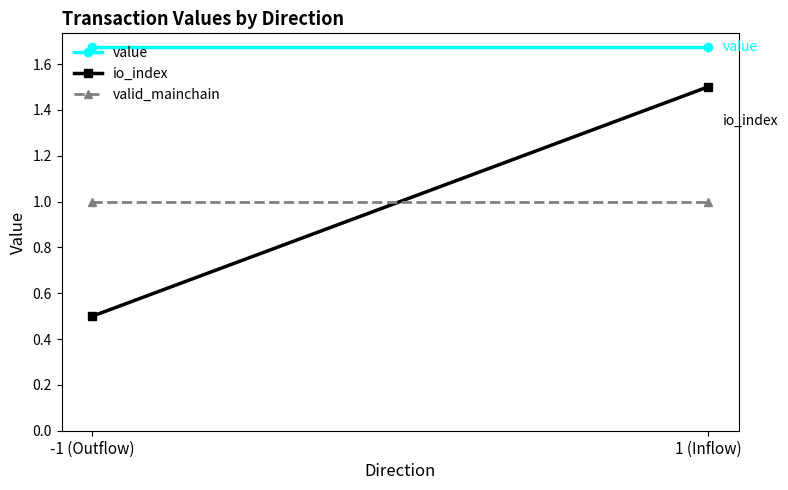

Is the value of io_index at -1 (Outflow) greater than the value of valid_mainchain at 1 (Inflow)?

No